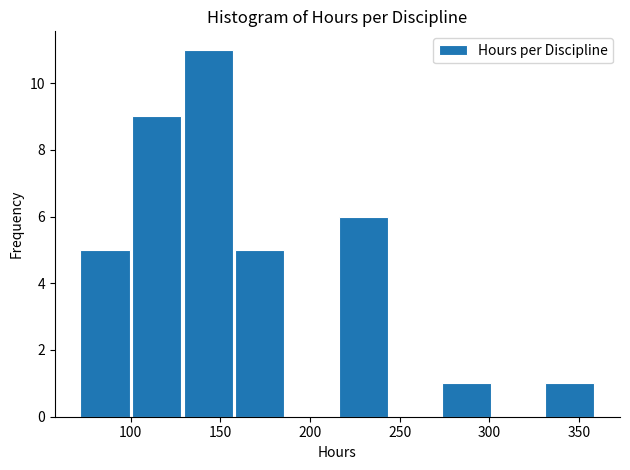

How tall is the bar that spans 130 to 160 on the x-axis? Neither the bar edges nor the heights are printed on the chart, so give them approximately, as read against the axes.

11